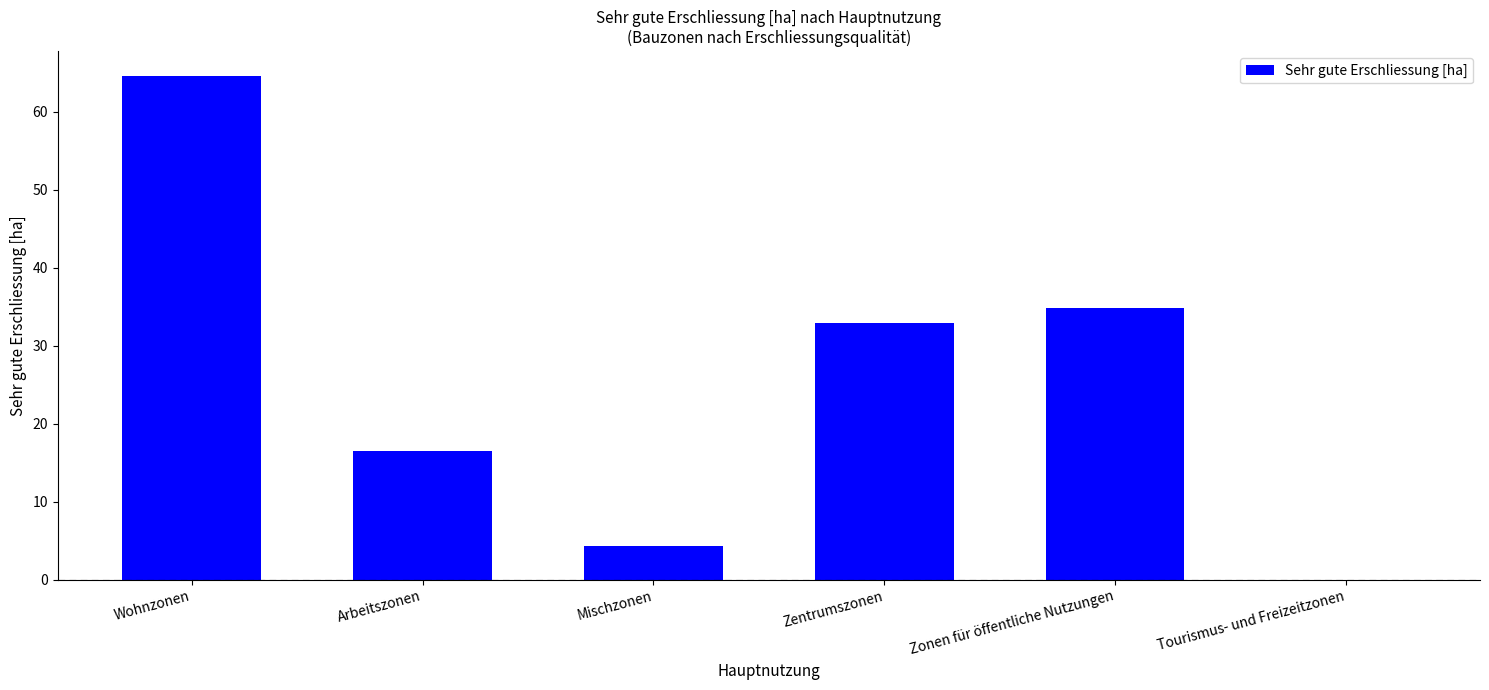

Reading right to left, what are all the values shown in this chart?

Tourismus- und Freizeitzonen=0.0	Zonen für öffentliche Nutzungen=34.9	Zentrumszonen=32.9	Mischzonen=4.4	Arbeitszonen=16.5	Wohnzonen=64.6